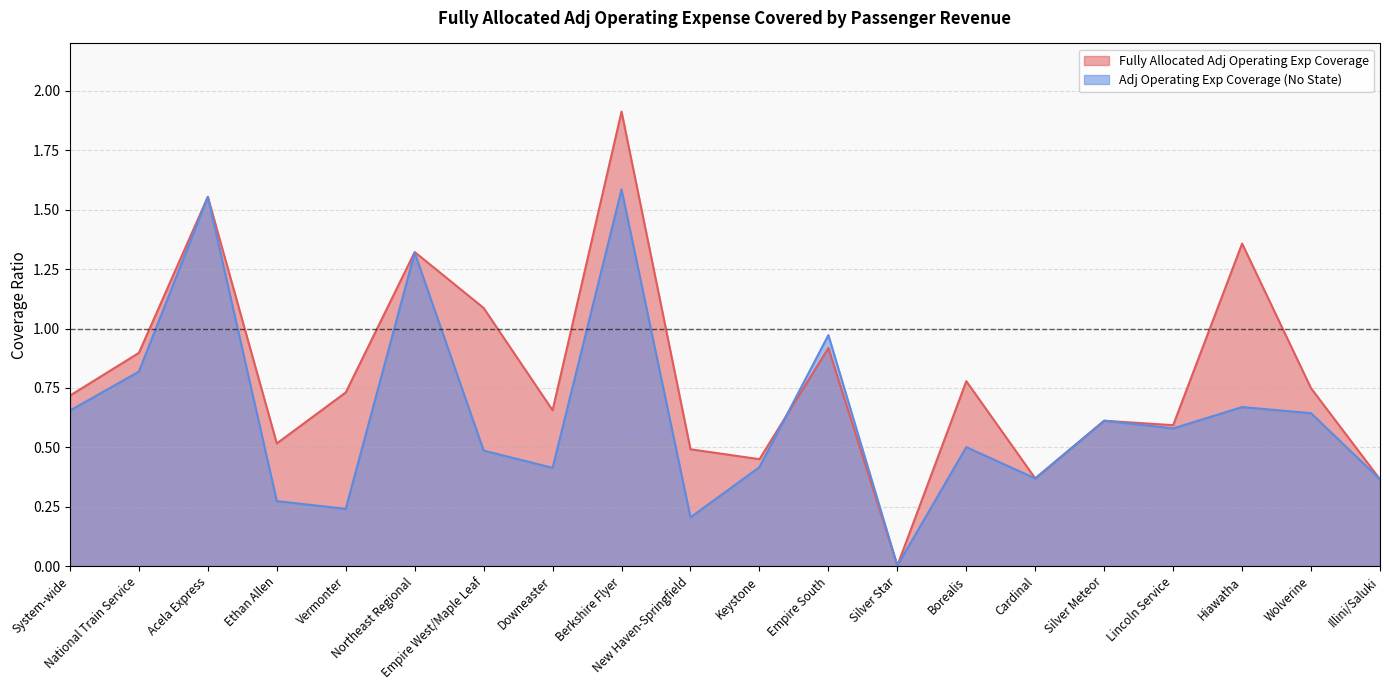

Reading left to right, list all the values displayed in this chart.

Fully Allocated Adj Operating Exp Coverage: 0.7	0.9	1.6	0.5	0.7	1.3	1.1	0.7	1.9	0.5	0.4	0.9	0.0	0.8	0.4	0.6	0.6	1.4	0.7	0.4
Adj Operating Exp Coverage (No State): 0.7	0.8	1.6	0.3	0.2	1.3	0.5	0.4	1.6	0.2	0.4	1.0	0.0	0.5	0.4	0.6	0.6	0.7	0.6	0.4